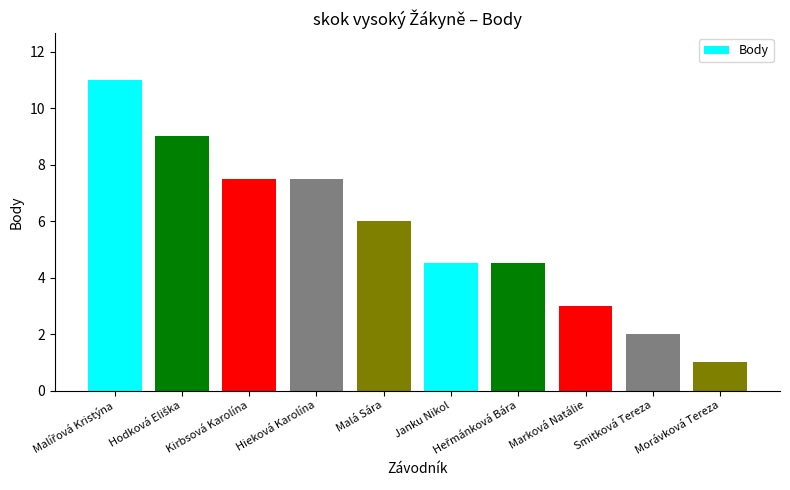

What is the average value?

5.6